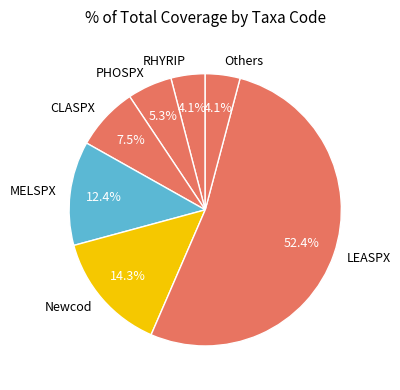

Between MELSPX and Newcod, which is larger?

Newcod